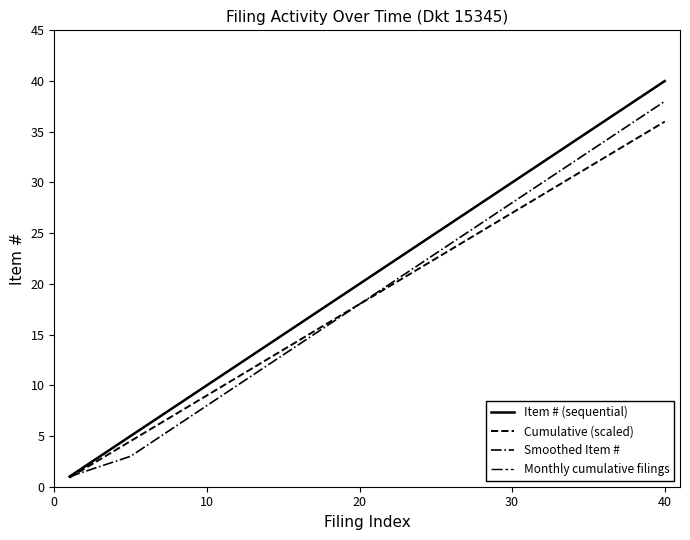

Between 40 and 29, which series saw the biggest shift?

Item #